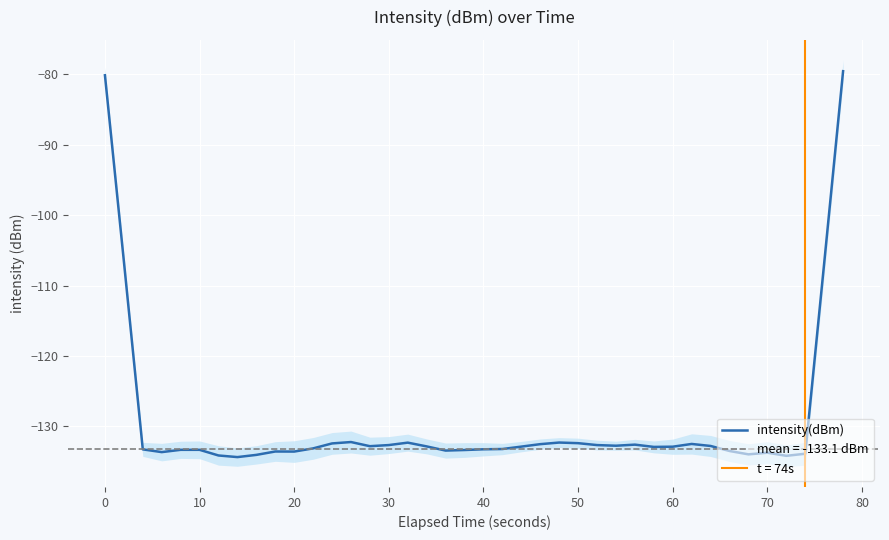

The intensity(dBm) series shows -132.6 at 30. True or false?

True